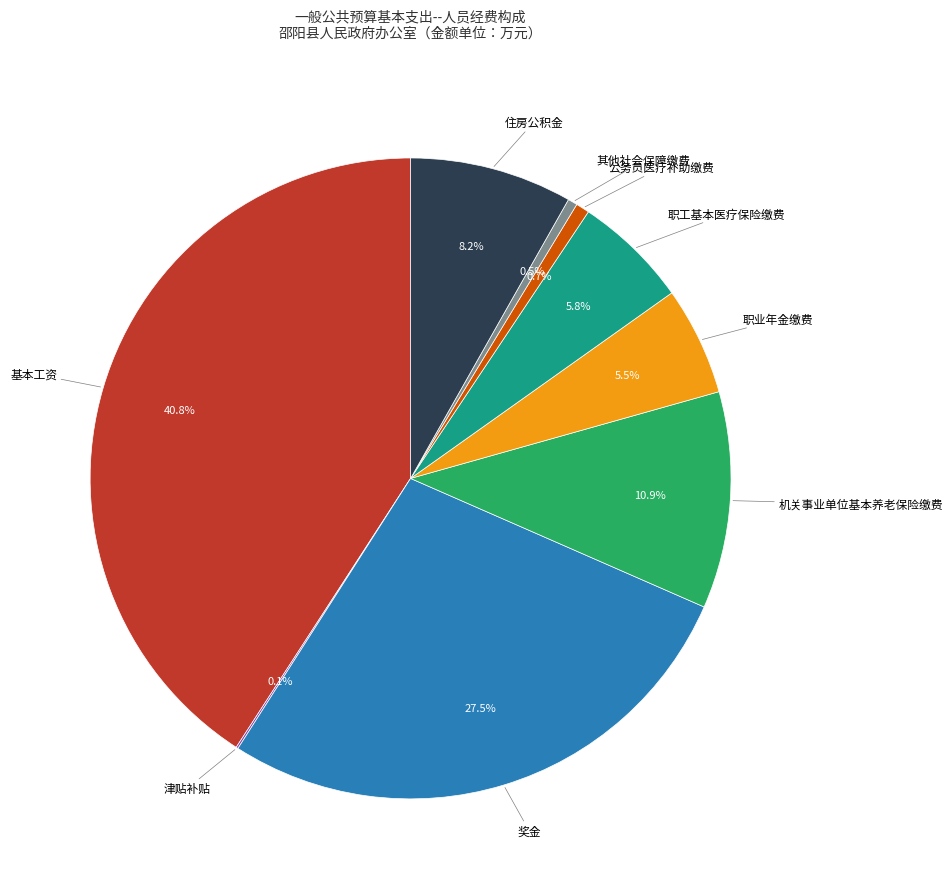

Does any single category account for the majority?

No